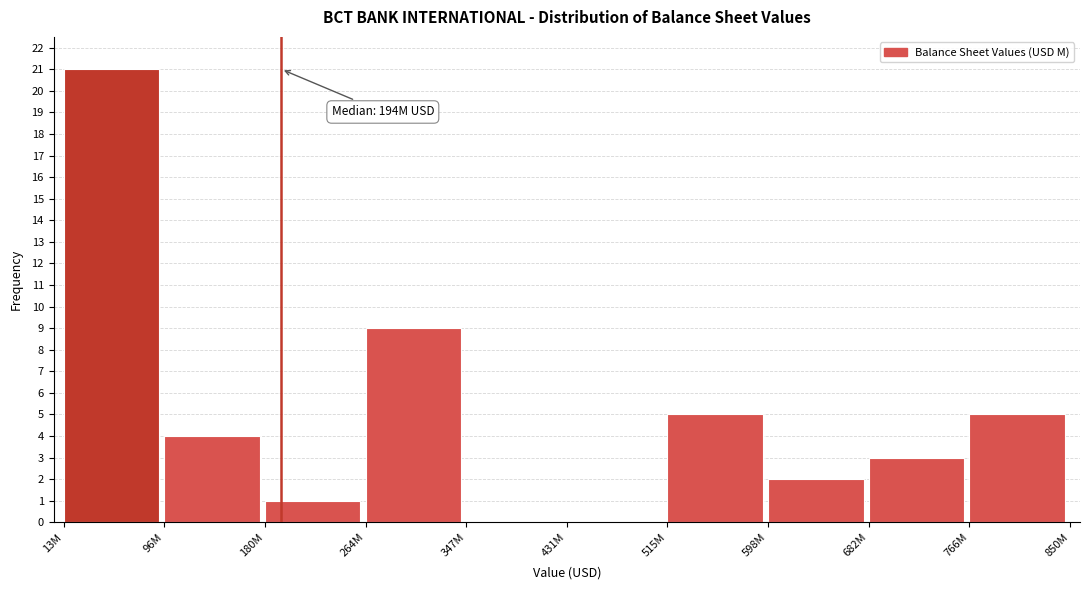

Reading right to left, list all the values displayed in this chart.

766M=5	682M=3	598M=2	515M=5	431M=0	347M=0	264M=9	180M=1	96M=4	13M=21